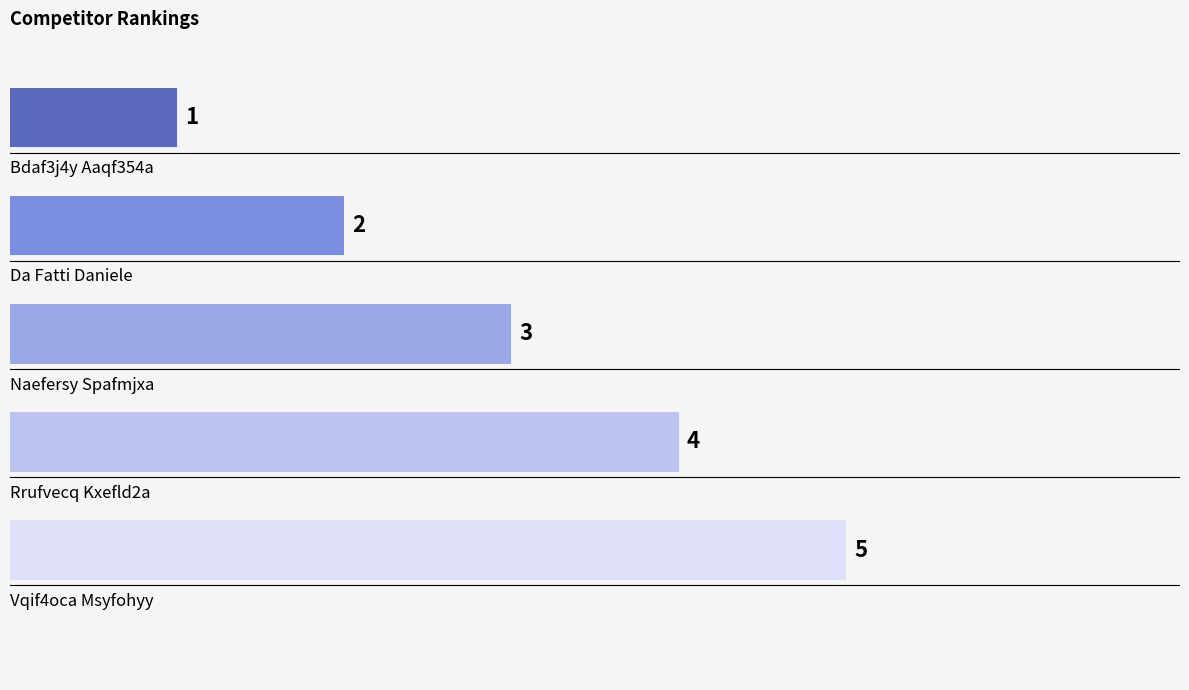

What is the difference between the maximum and second lowest values?

3